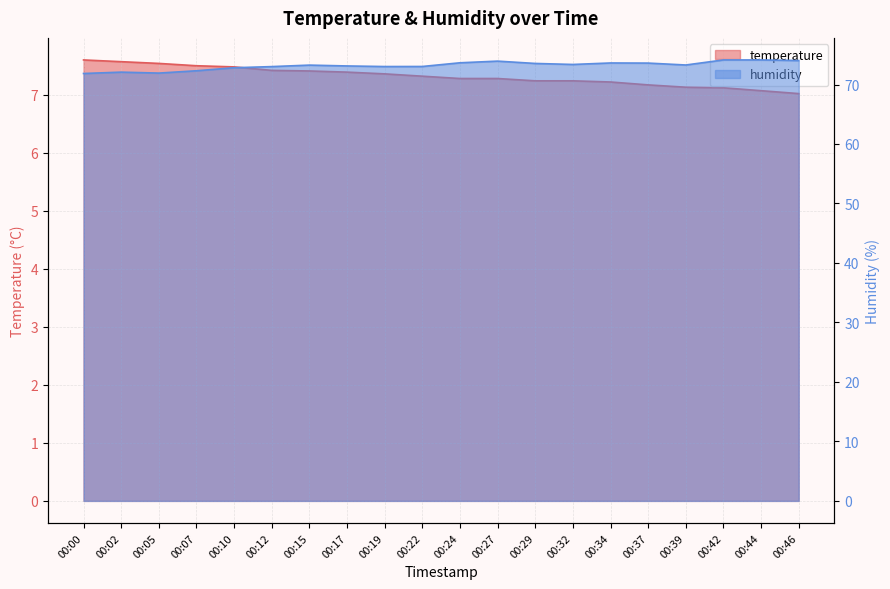

True or false: temperature has a value of 4.1 at 00:15.

False